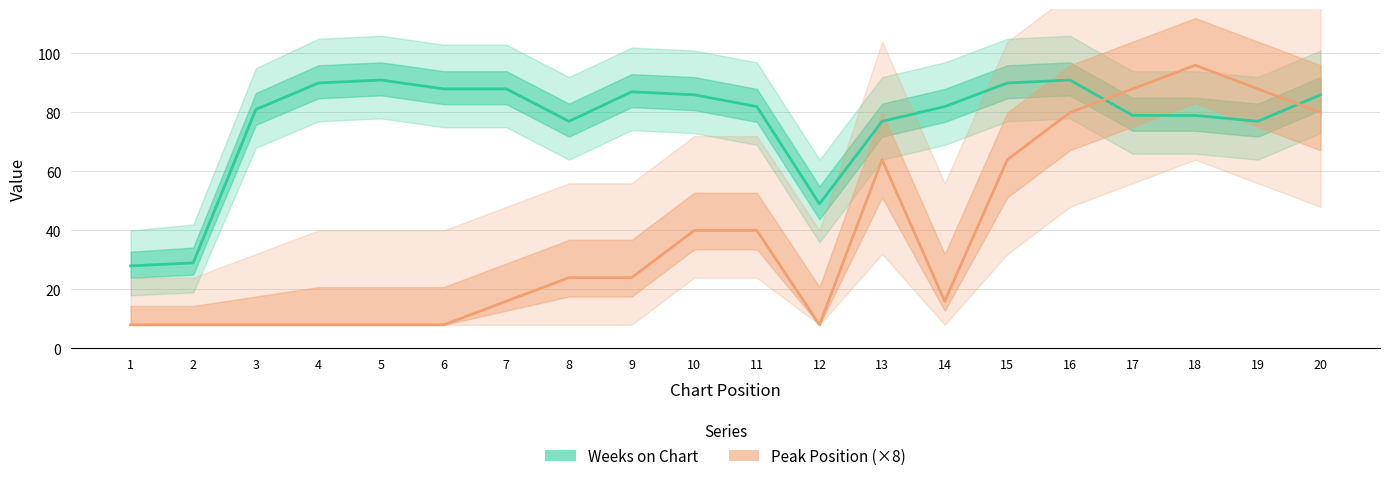

List the series in order of their overall mean, highest first.

Weeks on Chart, Peak Position (×8)